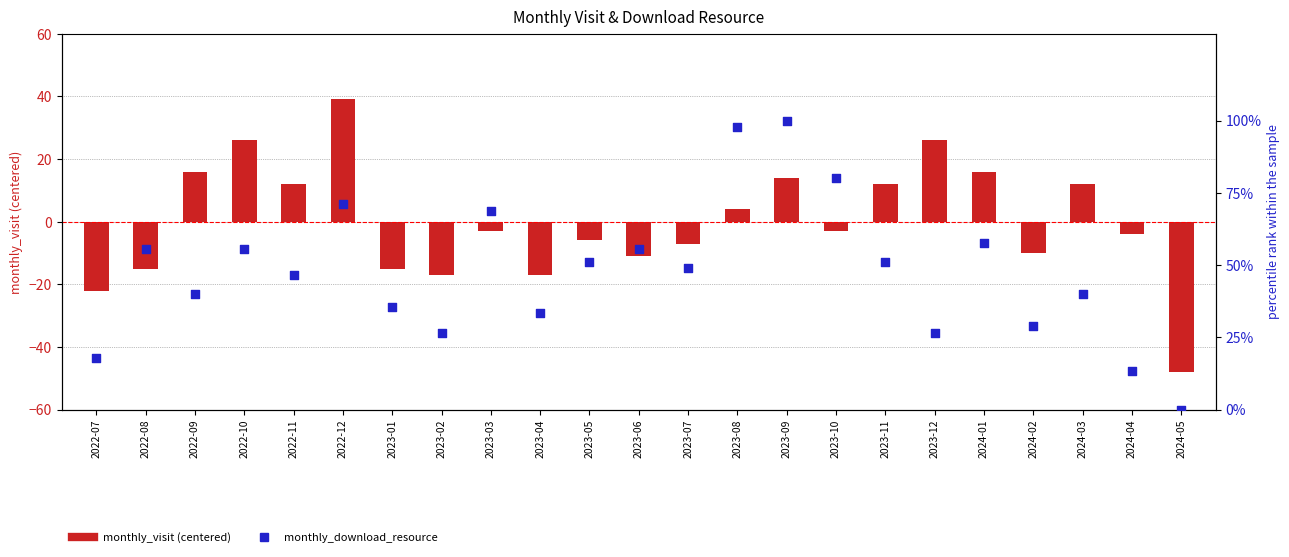

What is the total value across all series at 2023-12?

52.7